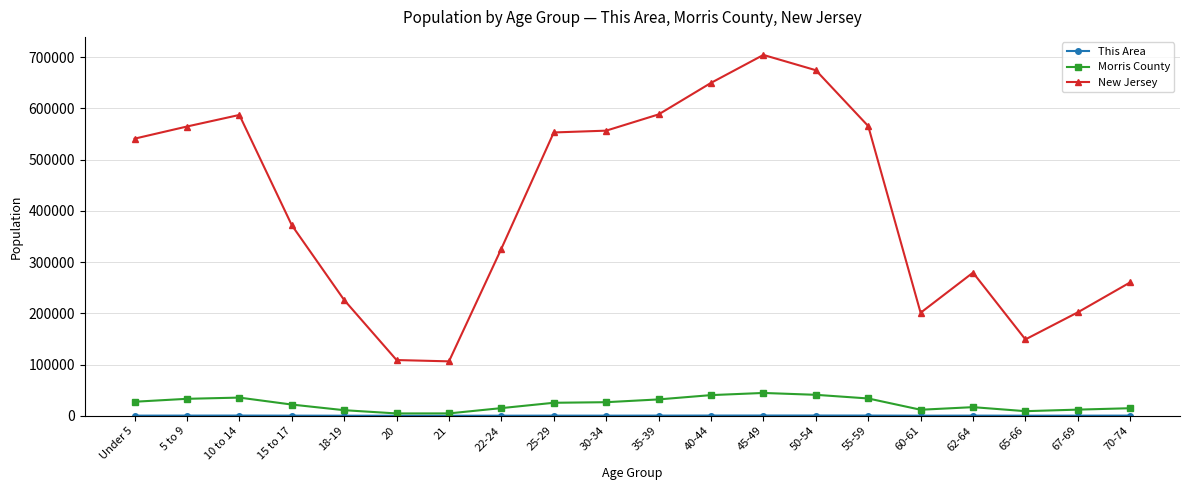

Where is New Jersey nearest to the value 405367?

15 to 17